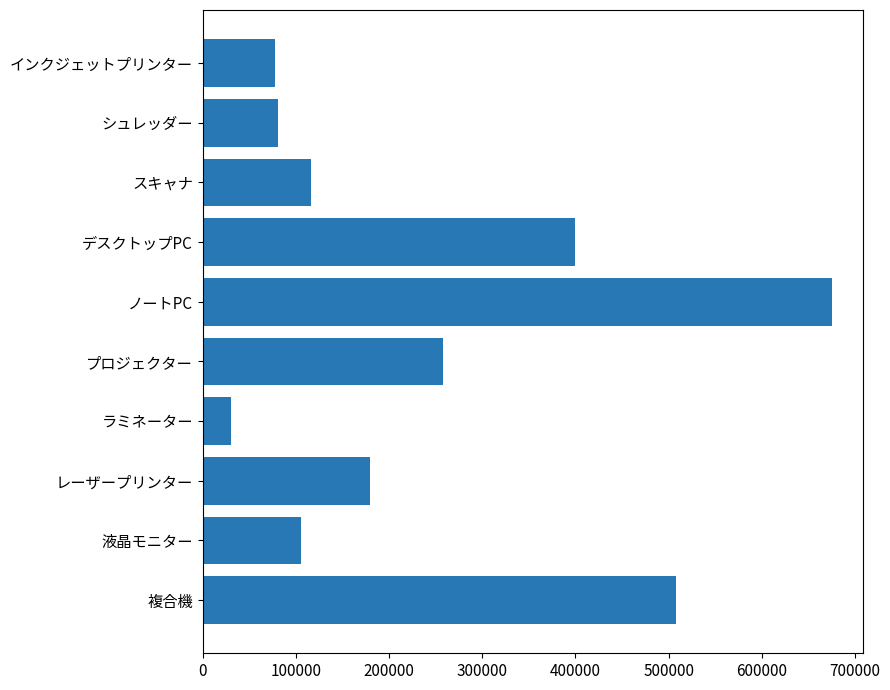

What is the label of the 5th bar from the bottom?

プロジェクター